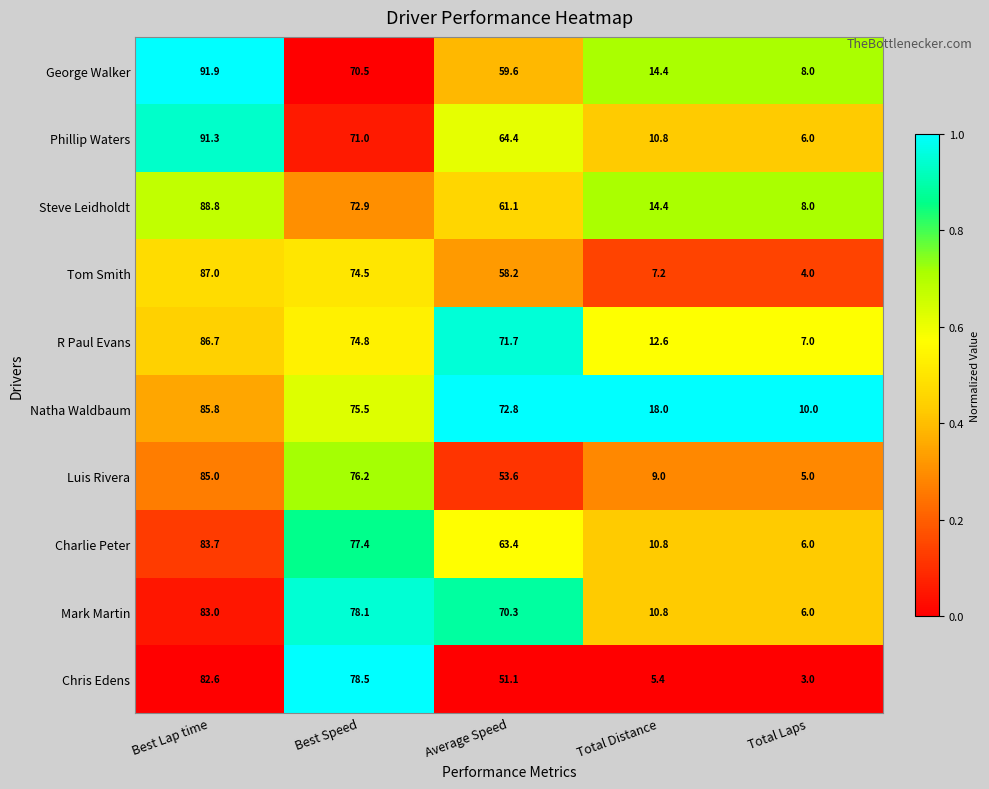

What is the sum of the Mark Martin values at Best Lap time and Total Laps?

89.0